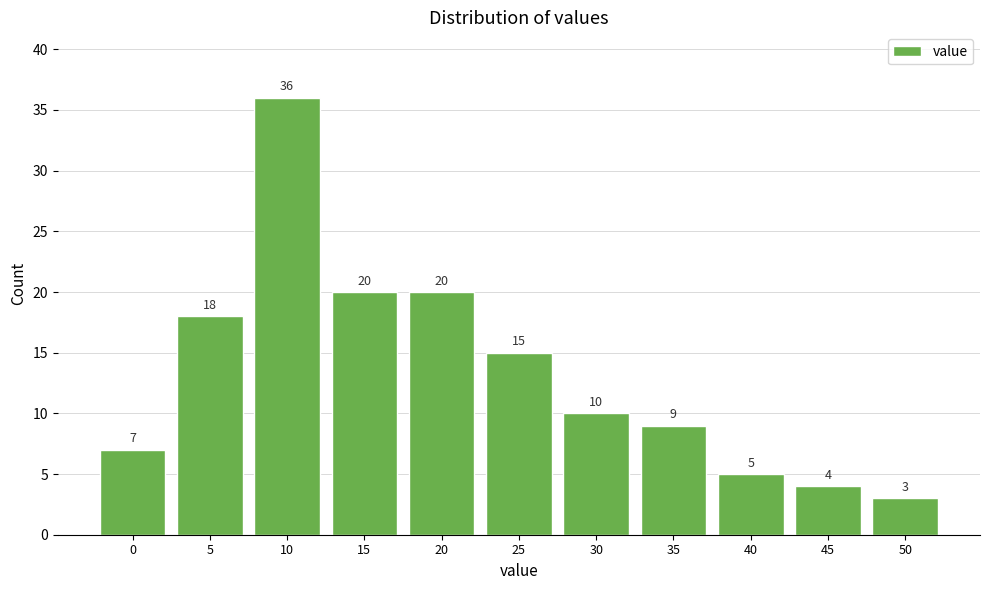

Reading left to right, what are all the values shown in this chart?

0=7	5=18	10=36	15=20	20=20	25=15	30=10	35=9	40=5	45=4	50=3